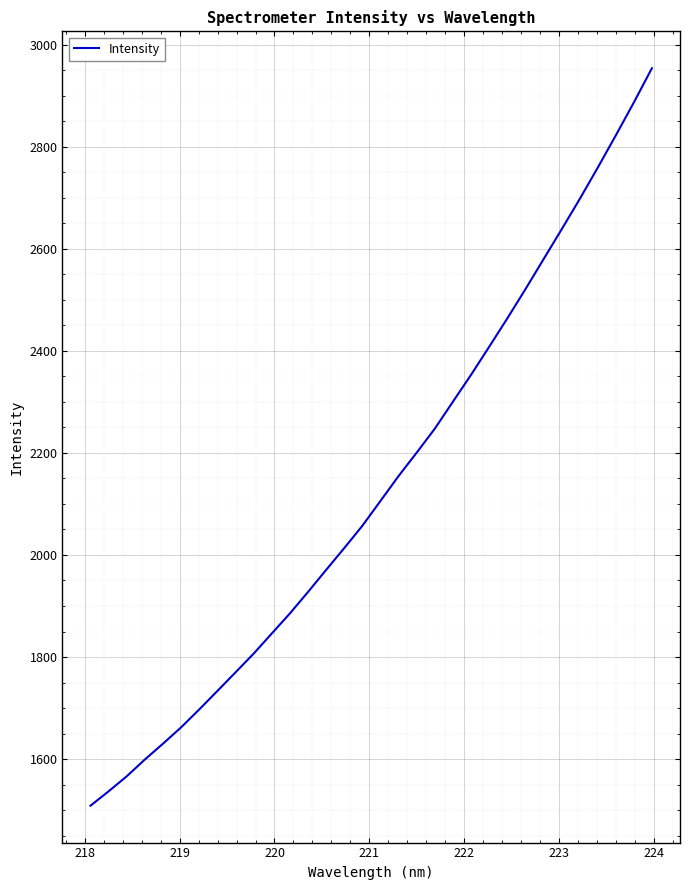

What is the maximum value shown in the chart?

2953.6